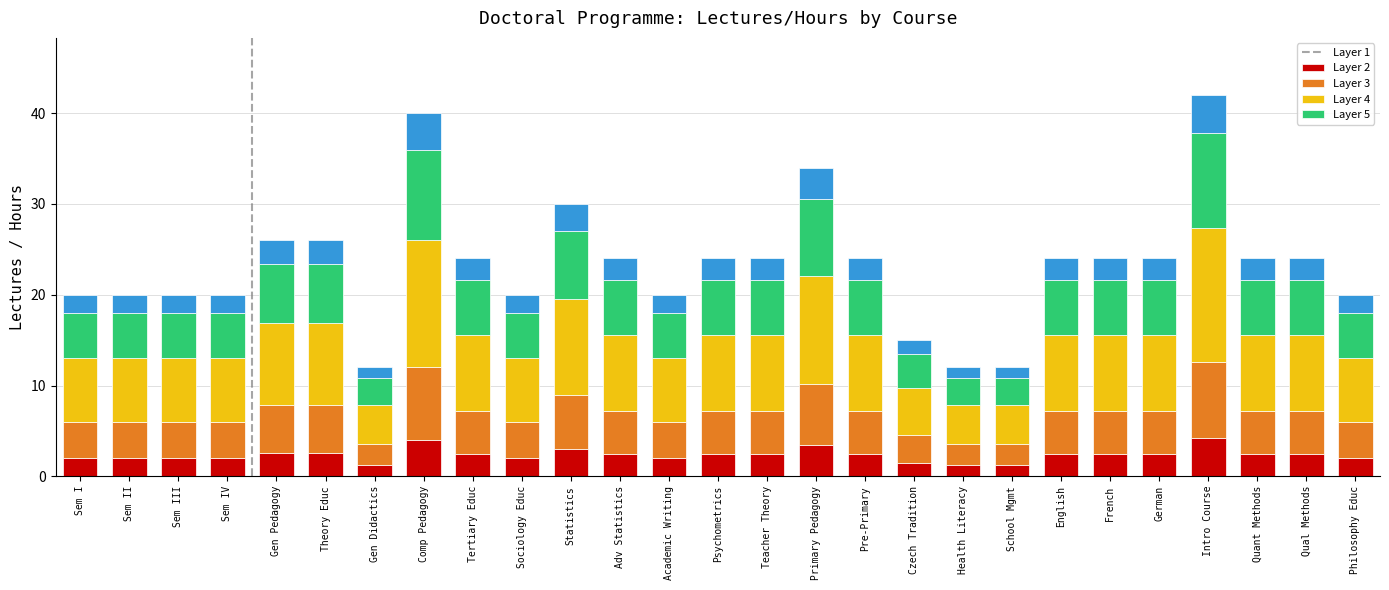

What is the total value across all series at English?

24.0